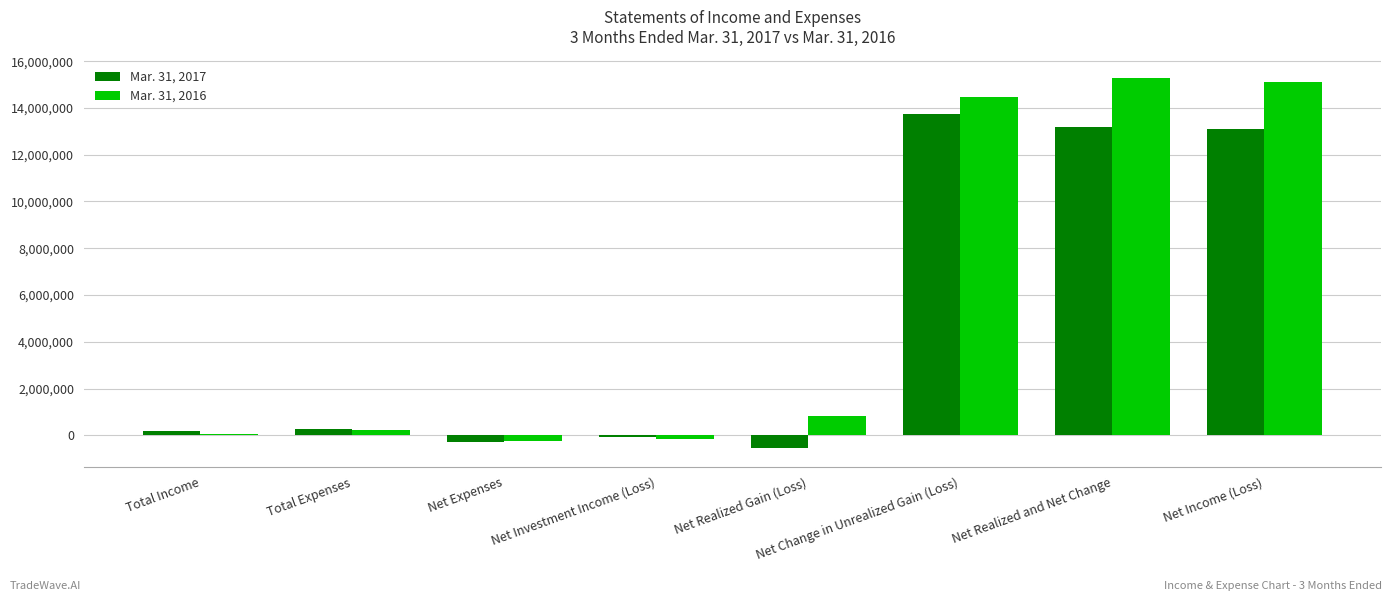

How many data points does each series have?

8